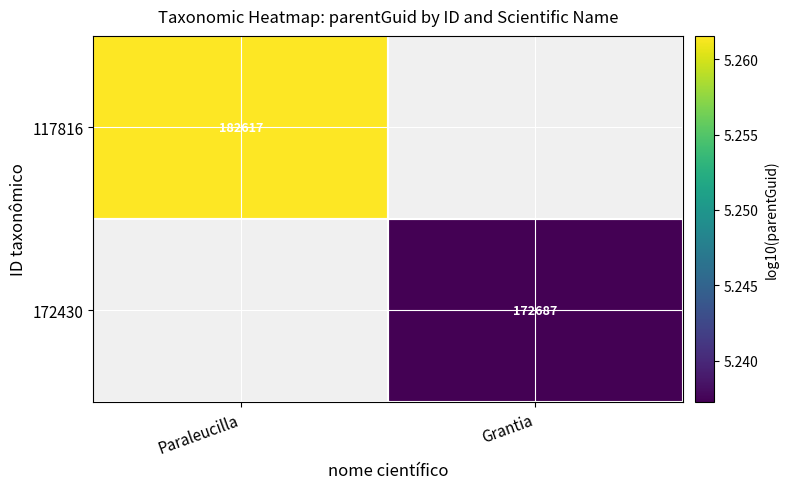

How many values in the 172430 series exceed 5?

1